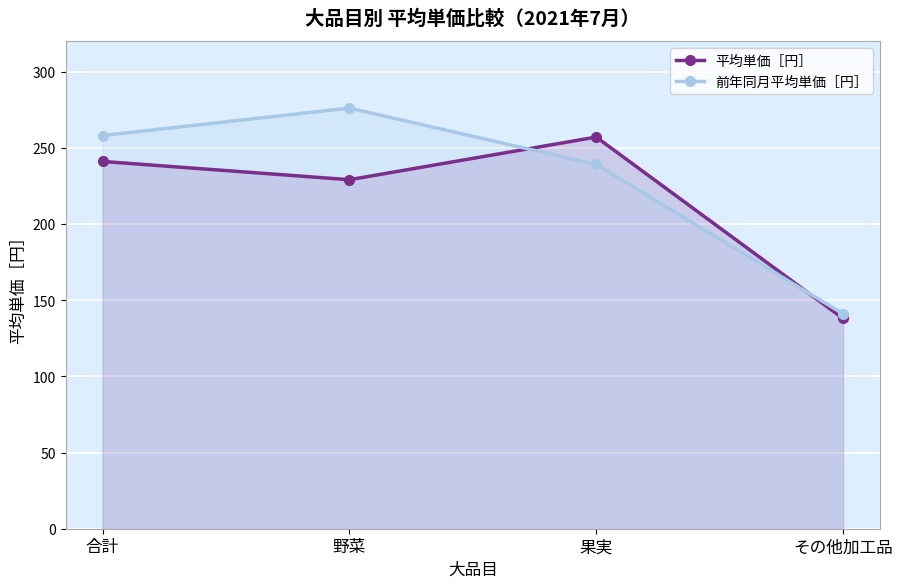

What is the approximate value of 前年同月平均単価［円］ at 合計?

258